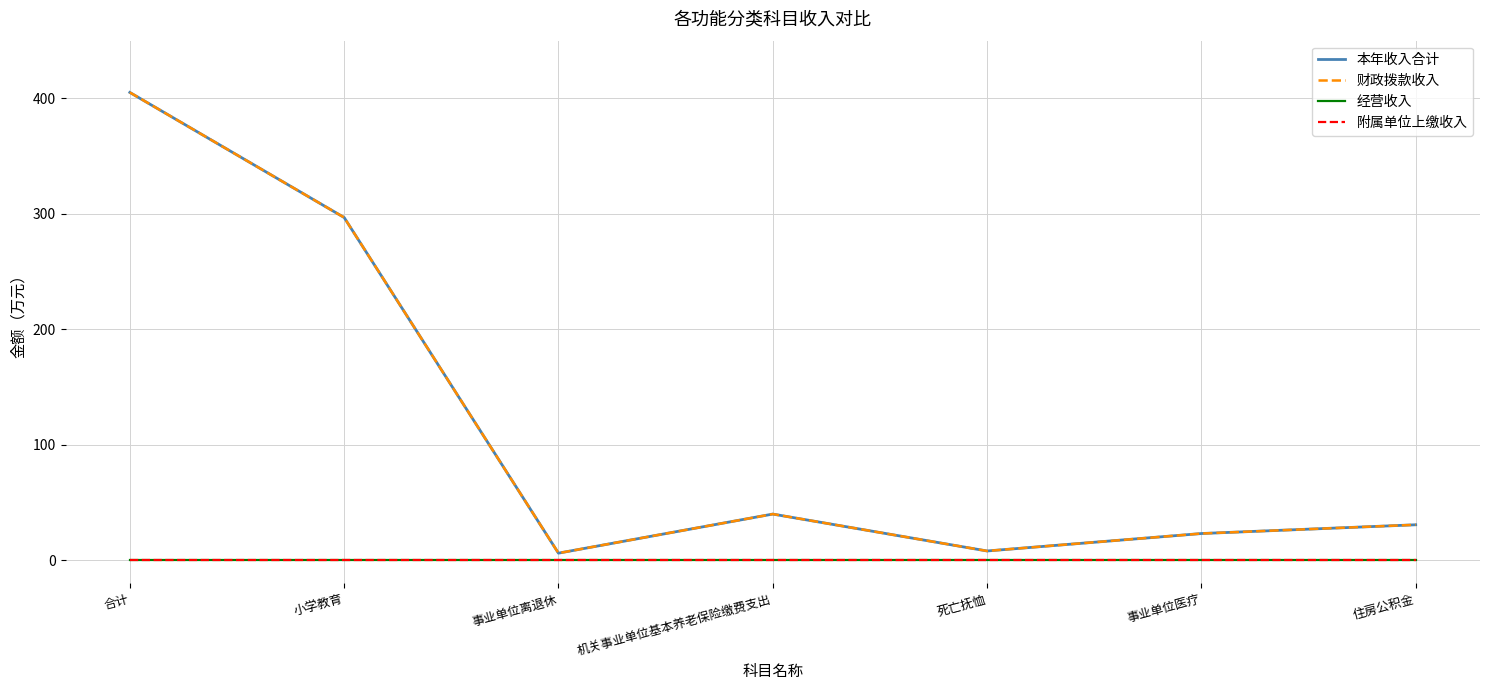

Rank the series by their maximum value, from lowest to highest.

经营收入, 附属单位上缴收入, 本年收入合计, 财政拨款收入